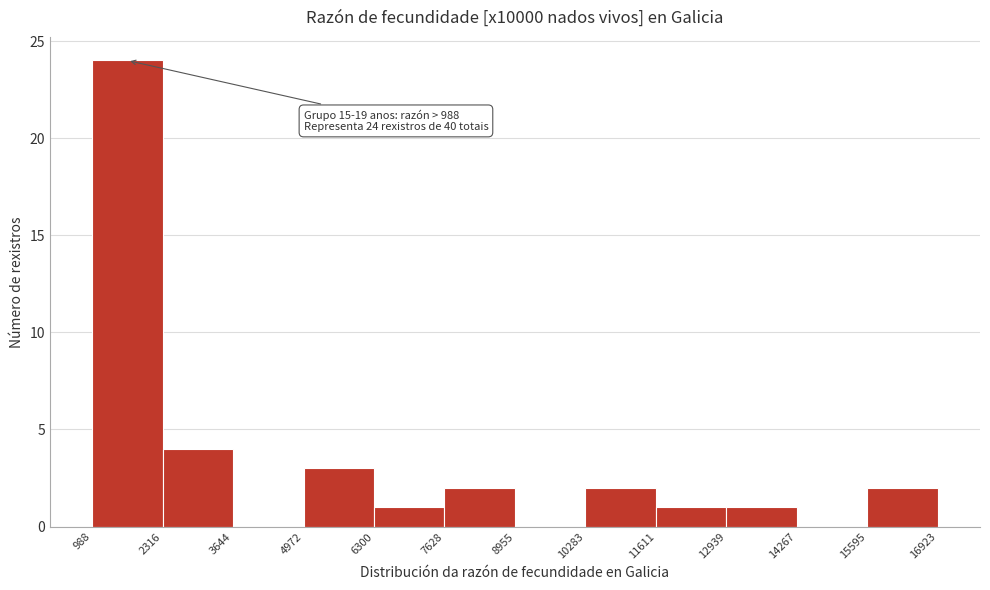

Over which range of the x-axis is the bar tallest?

988 to 2316